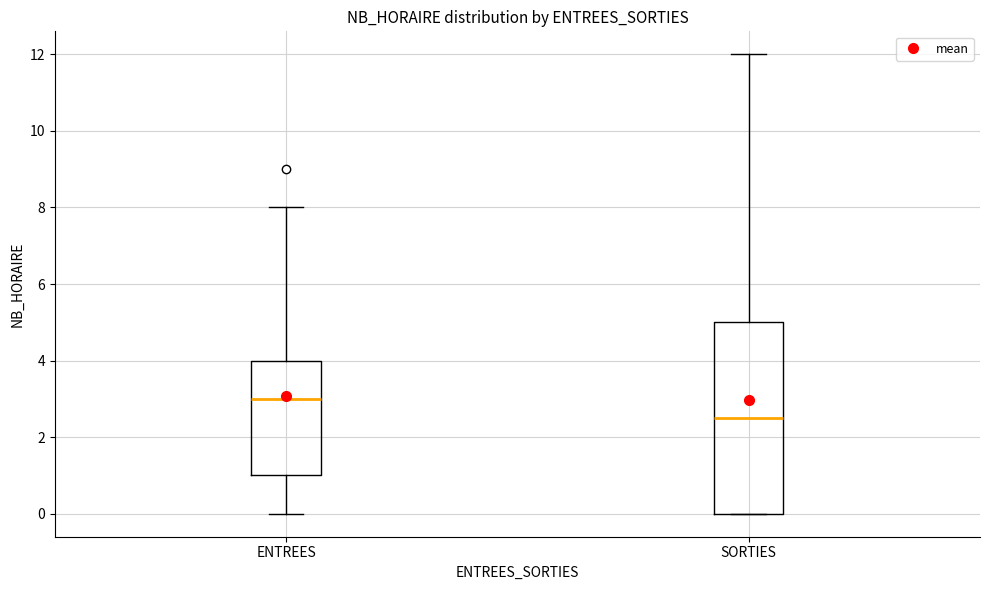

Reading left to right, read every box against the y-axis: the position of its median line, the range the box covers, and the ends of its whiskers. The values are not printed on the chart, so give them approximately, as read against the axis.

ENTREES: median 3.0, box 1.0 to 4.0, whiskers 0.0 to 8.0
SORTIES: median 2.6, box 0.0 to 5.0, whiskers 0.0 to 12.0